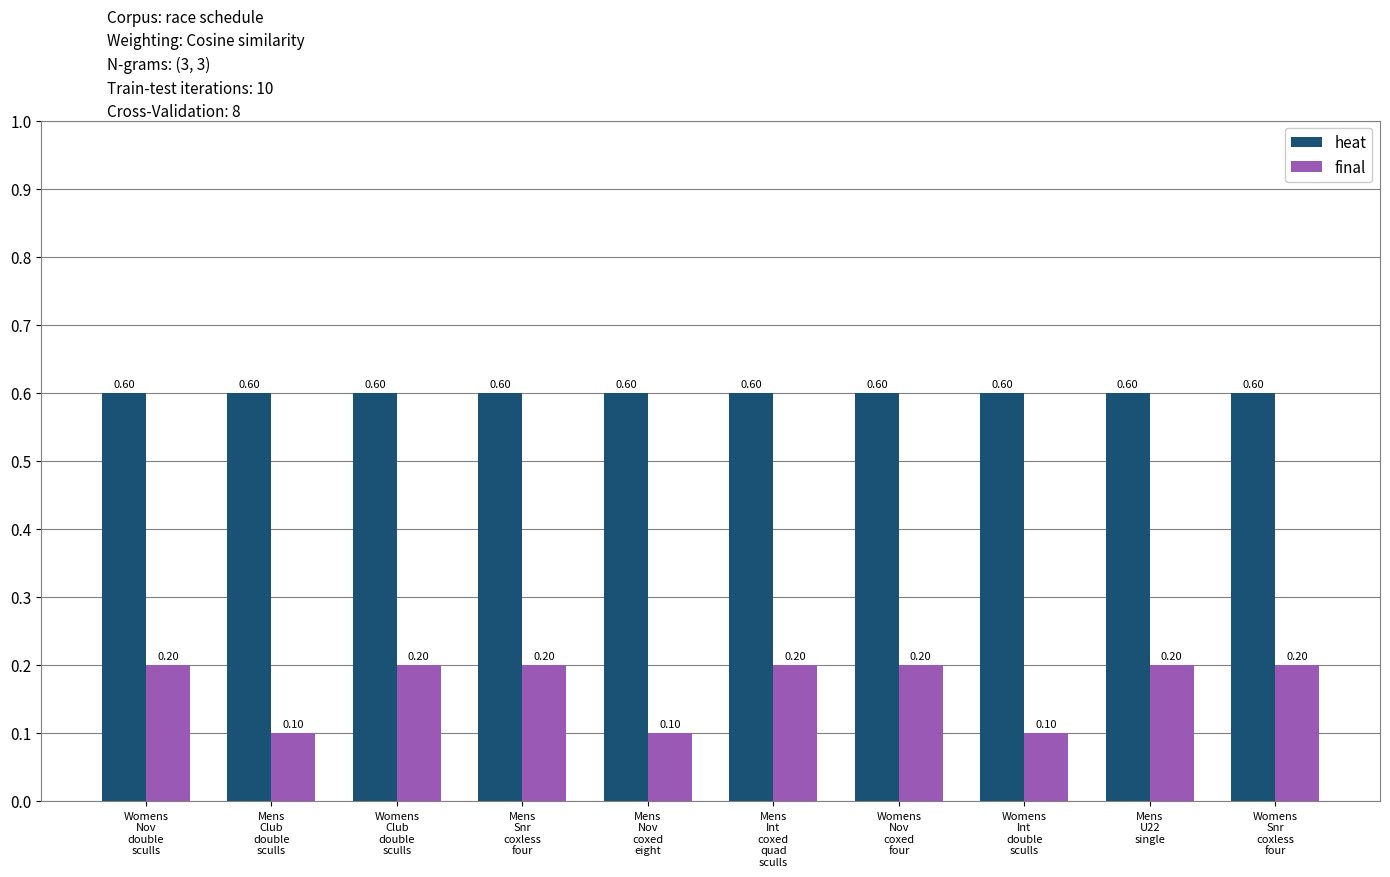

Is the value of final at Womens
Club
double
sculls greater than the value of heat at Womens
Snr
coxless
four?

No